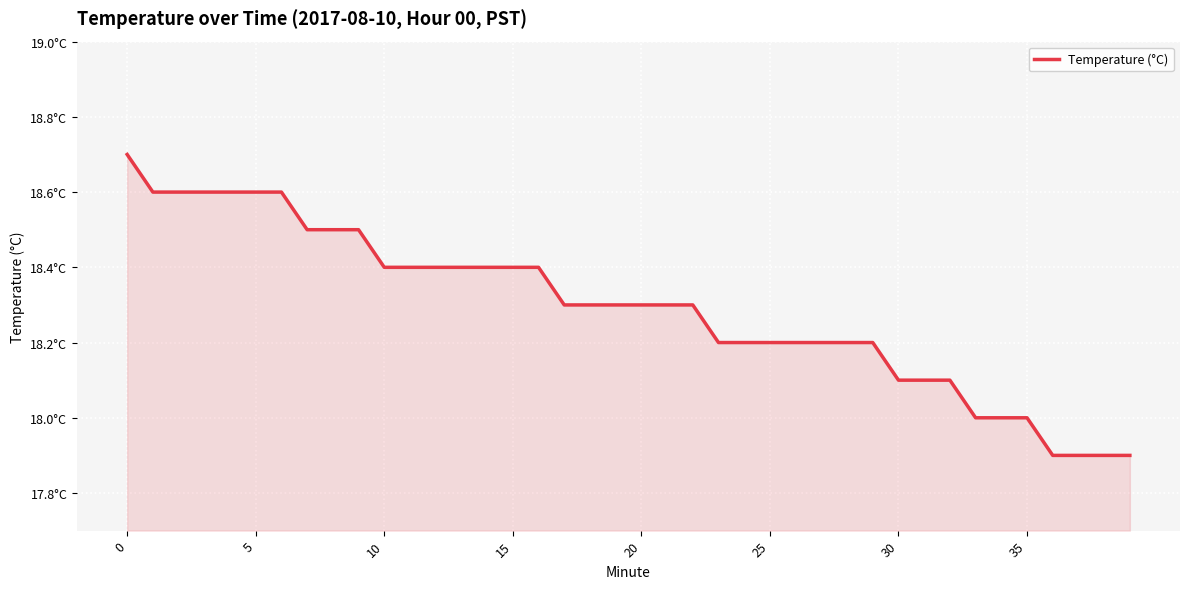

Reading left to right, list all the values displayed in this chart.

18.7	18.6	18.6	18.6	18.6	18.6	18.6	18.5	18.5	18.5	18.4	18.4	18.4	18.4	18.4	18.4	18.4	18.3	18.3	18.3	18.3	18.3	18.3	18.2	18.2	18.2	18.2	18.2	18.2	18.2	18.1	18.1	18.1	18.0	18.0	18.0	17.9	17.9	17.9	17.9